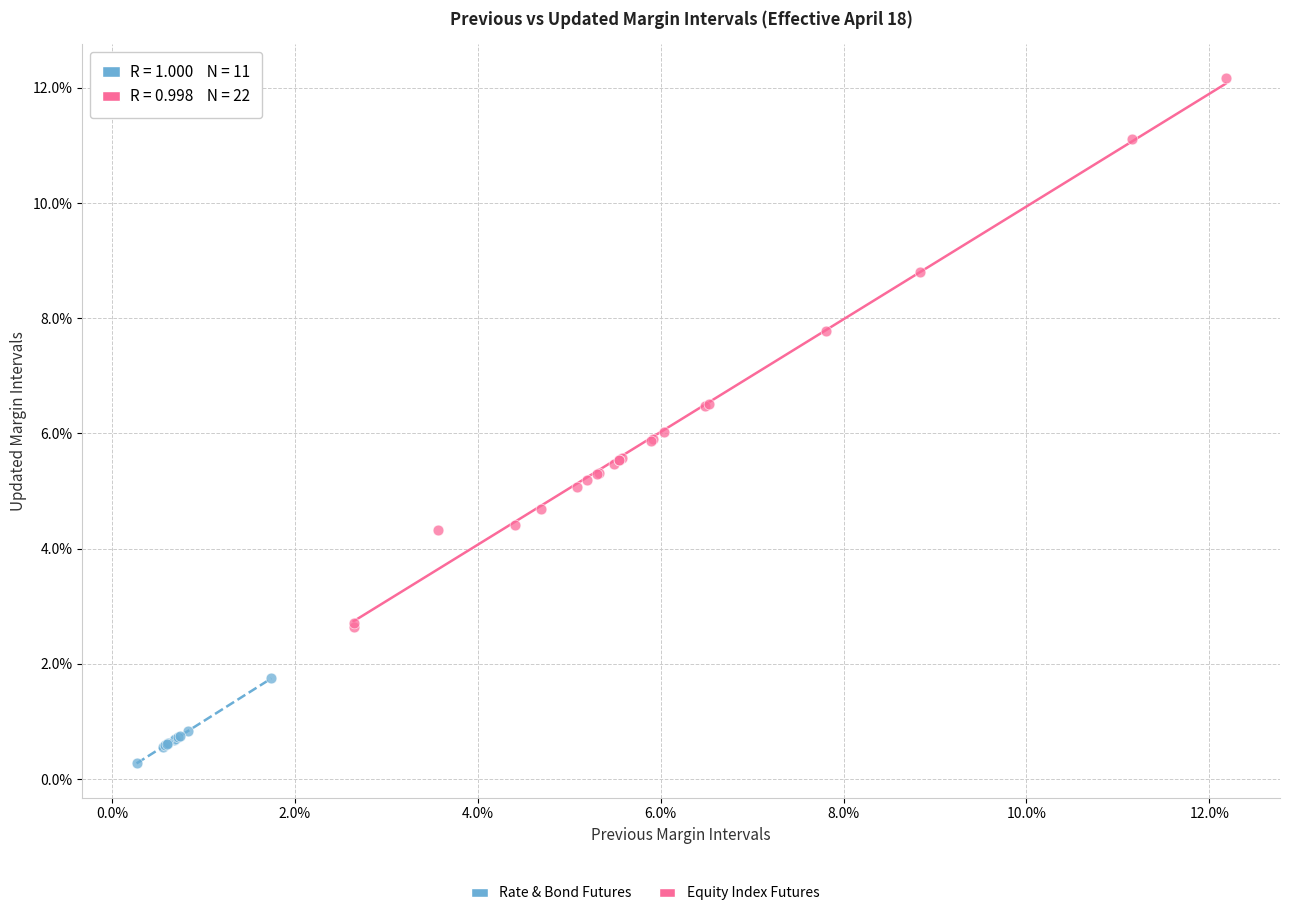

Which series contains the lowest Y value?

Rate & Bond Futures